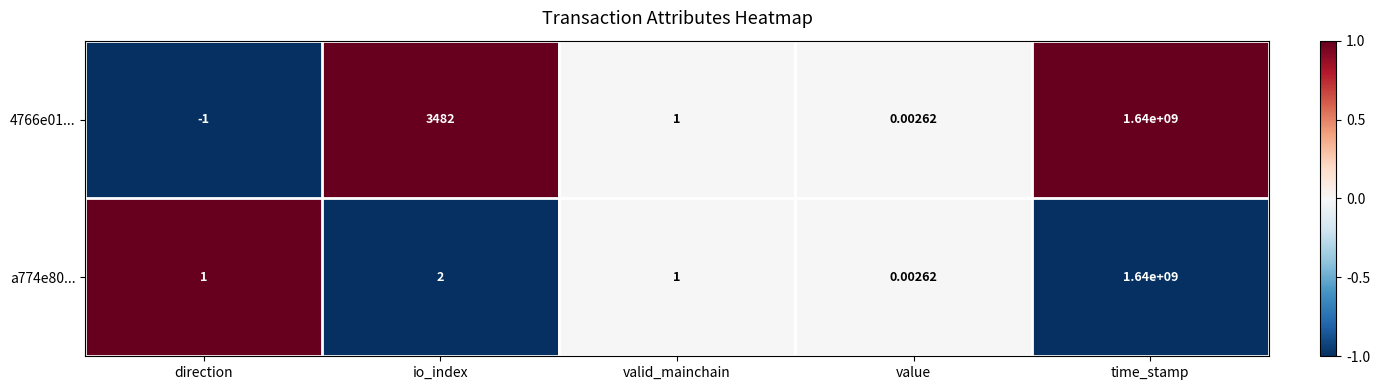

Which category has the highest value in the a774e80... series?

time_stamp